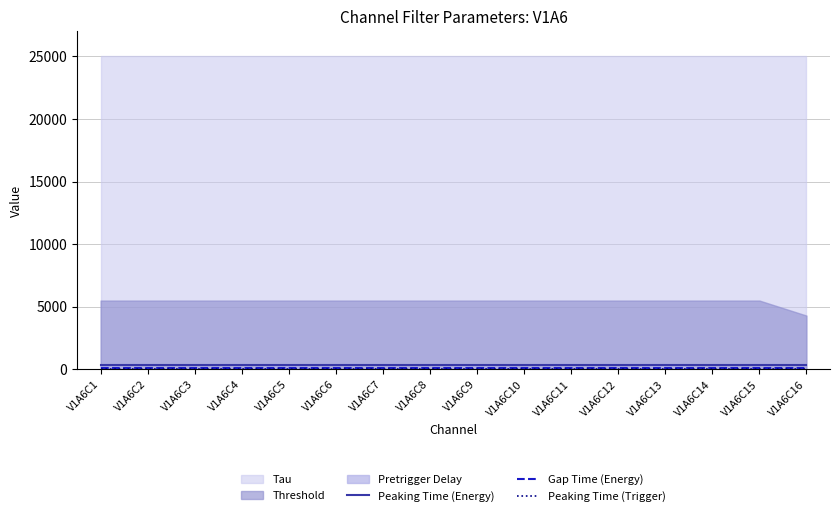

Is the value of Peaking Time (Trigger) at V1A6C7 greater than the value of Peaking Time (Energy) at V1A6C16?

No